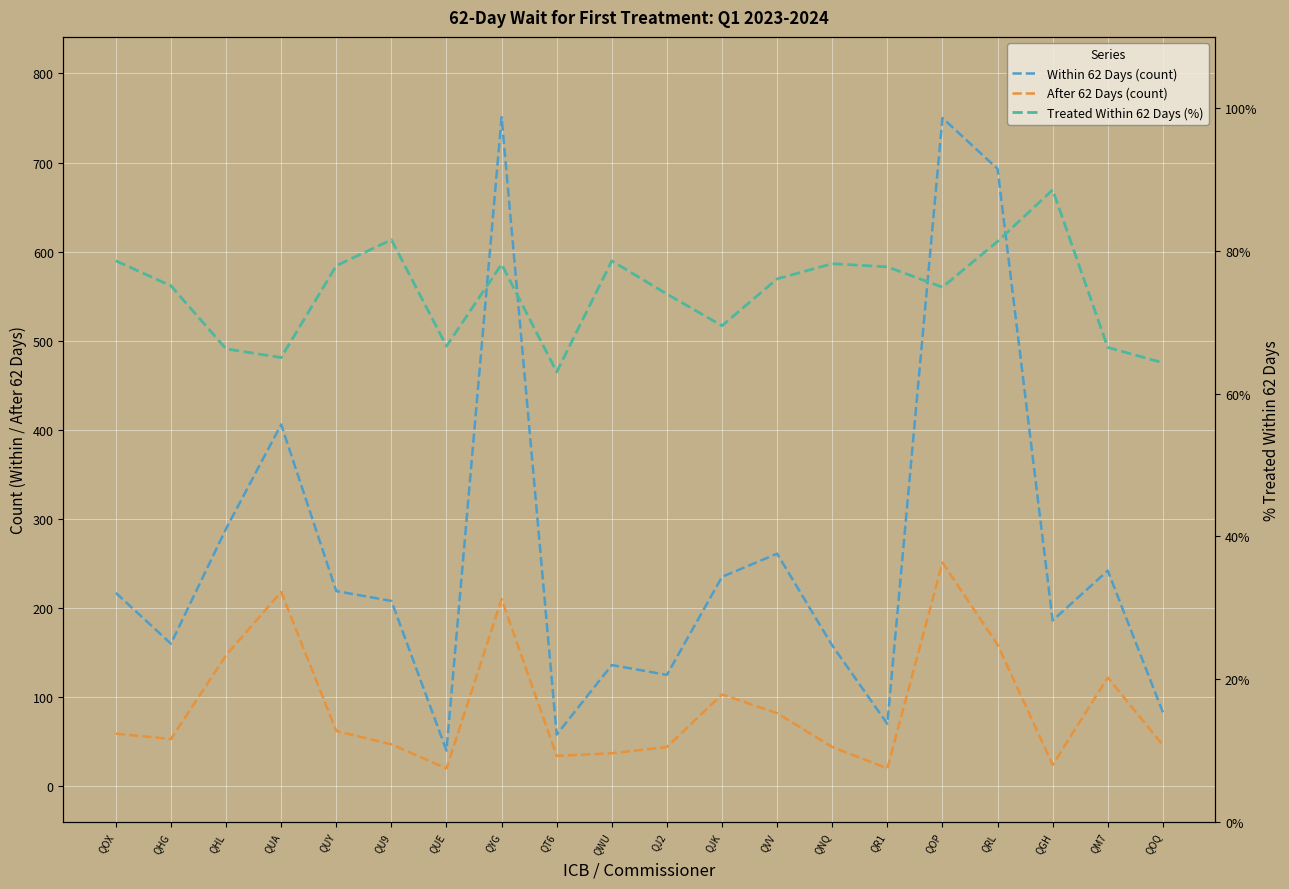

Which category has the lowest value in the Within 62 Days (count) series?

QUE